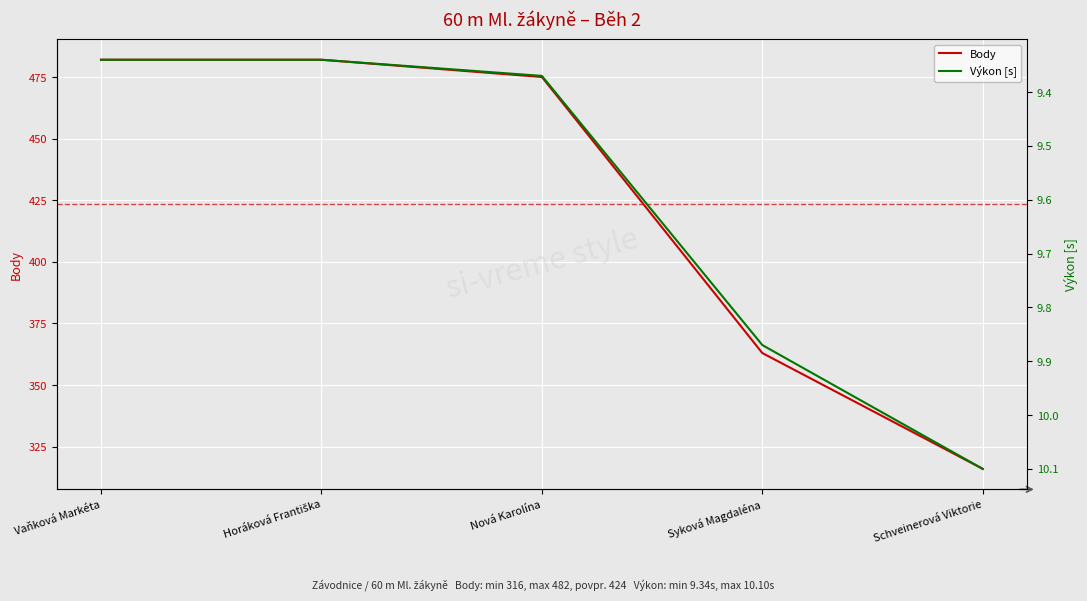

Is the value of Výkon [s] at Schveinerová Viktorie greater than the value of Body at Schveinerová Viktorie?

No